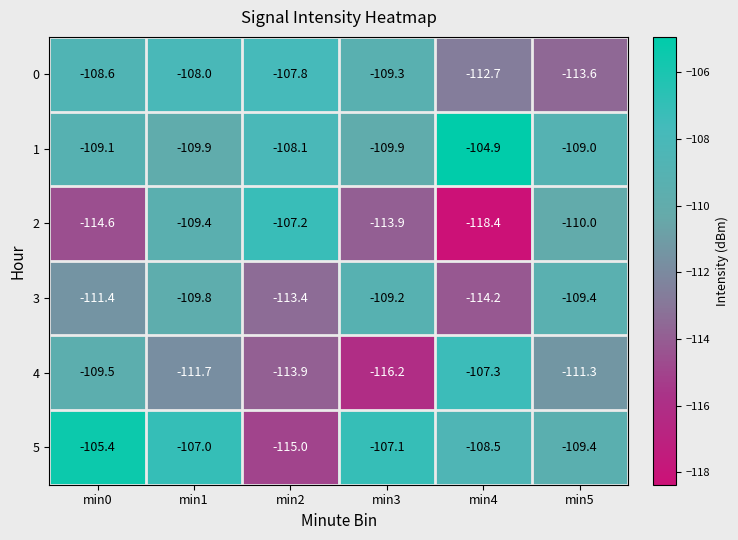

What is the difference between the maximum and second lowest values in the 2 series?

7.4